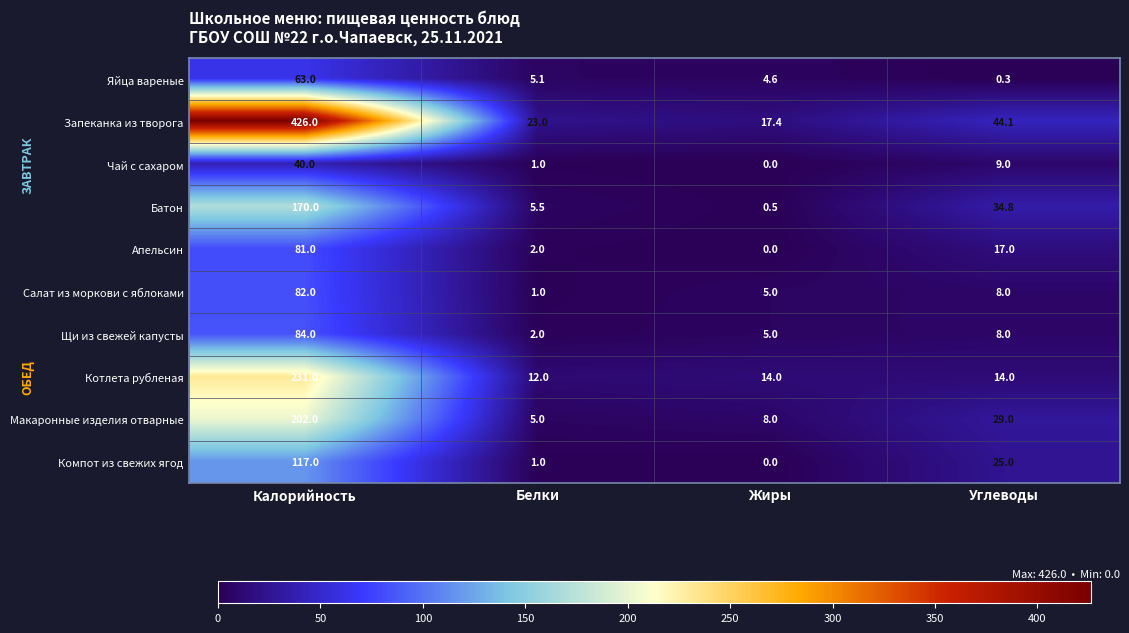

What is the sum of the Щи из свежей капусты values at Жиры and Белки?

7.0